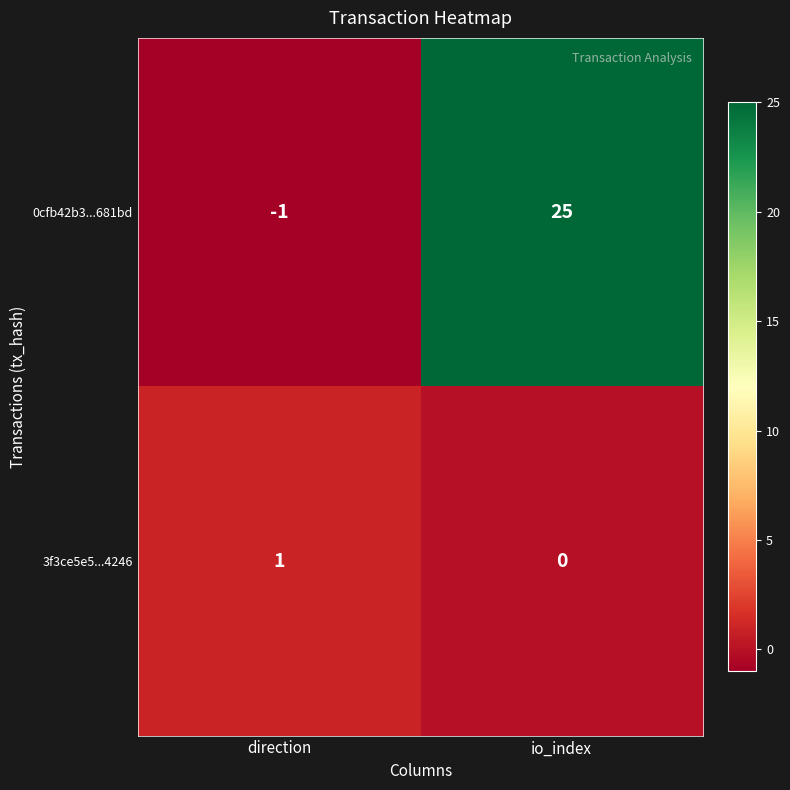

Rank the series at direction from lowest to highest value.

0cfb42b3...681bd, 3f3ce5e5...4246